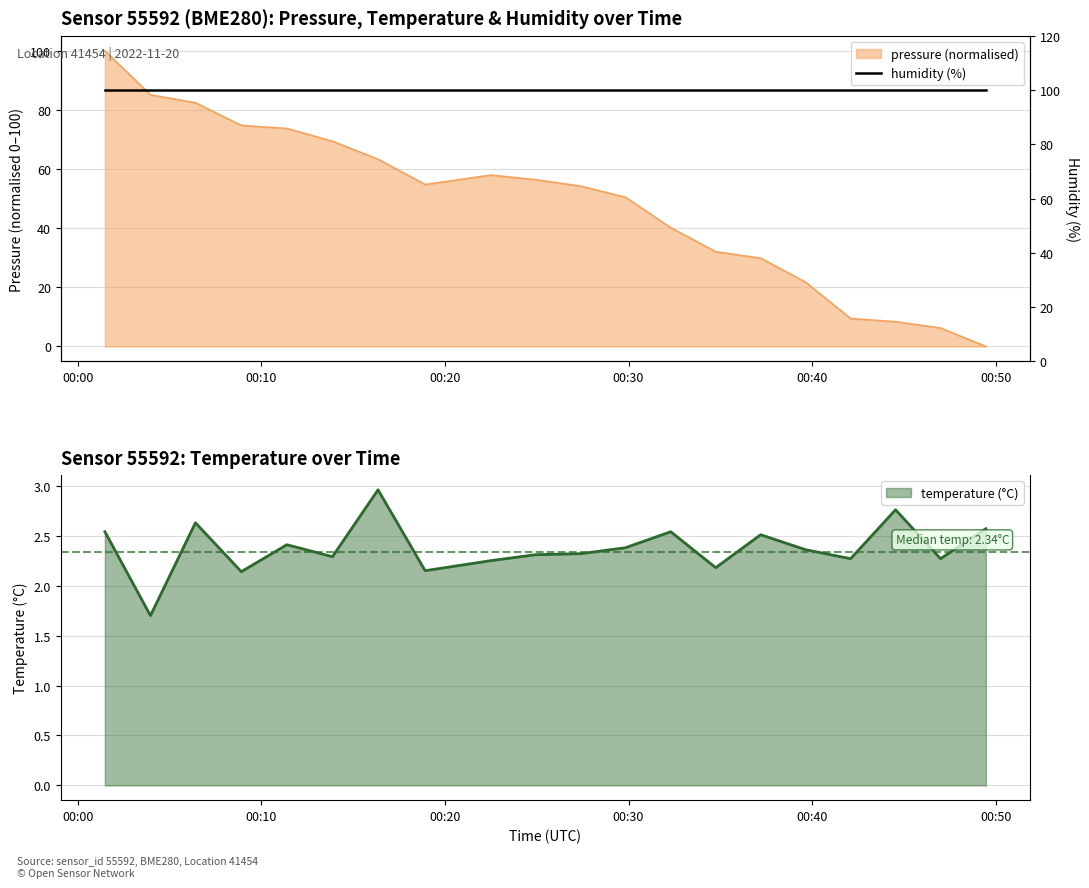

Reading right to left, extract all data points from this chart.

pressure: 0.0	6.2	8.4	9.4	21.7	29.9	32.0	40.2	50.5	54.2	56.4	58.0	54.8	63.3	69.4	73.7	74.8	82.4	85.1	100.0
temperature: 2.6	2.3	2.8	2.3	2.4	2.5	2.2	2.5	2.4	2.3	2.3	2.2	2.1	3.0	2.3	2.4	2.1	2.6	1.7	2.5